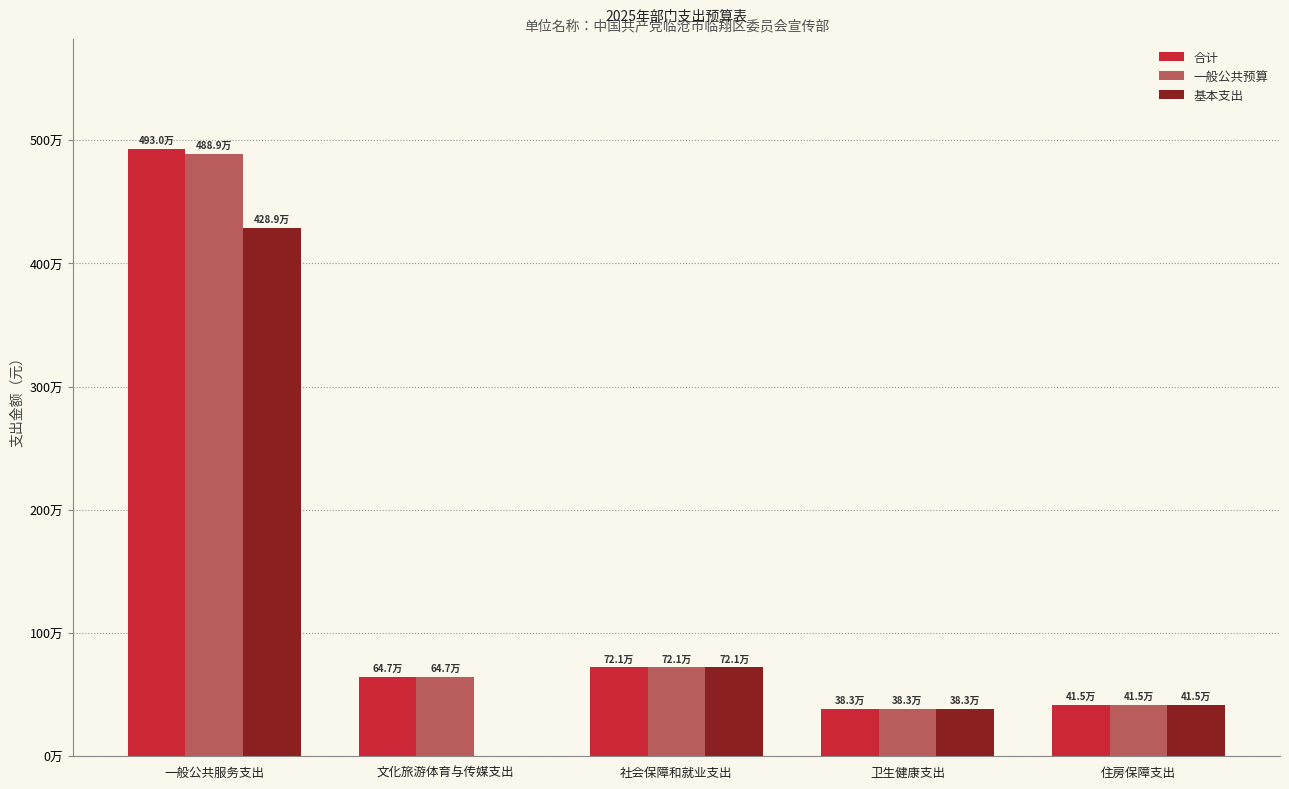

What is the spread (max minus min) of values at 一般公共服务支出?

641360.0